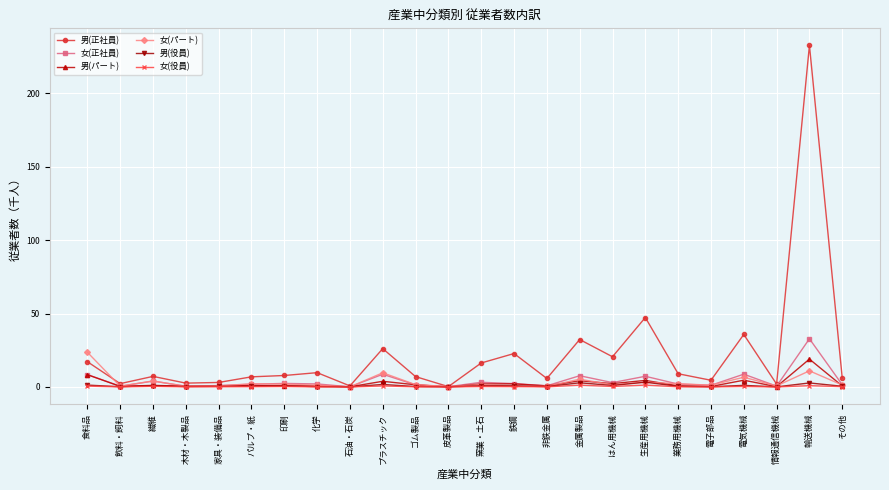

Read the 女(パート) value at 生産用機械.

3.3